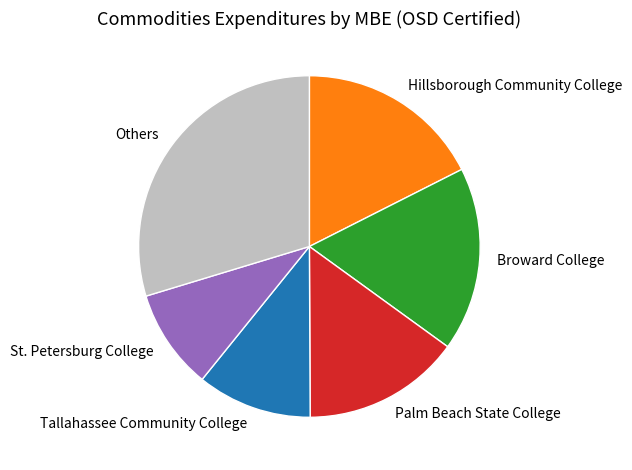

Is there any slice that represents more than half of the pie?

No